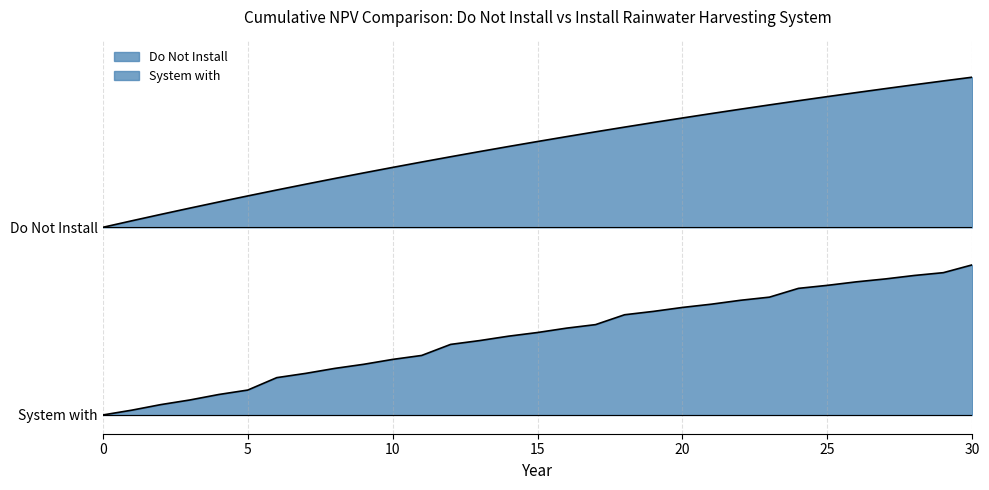

The Do Not Install series shows 1.0 at 25. True or false?

False